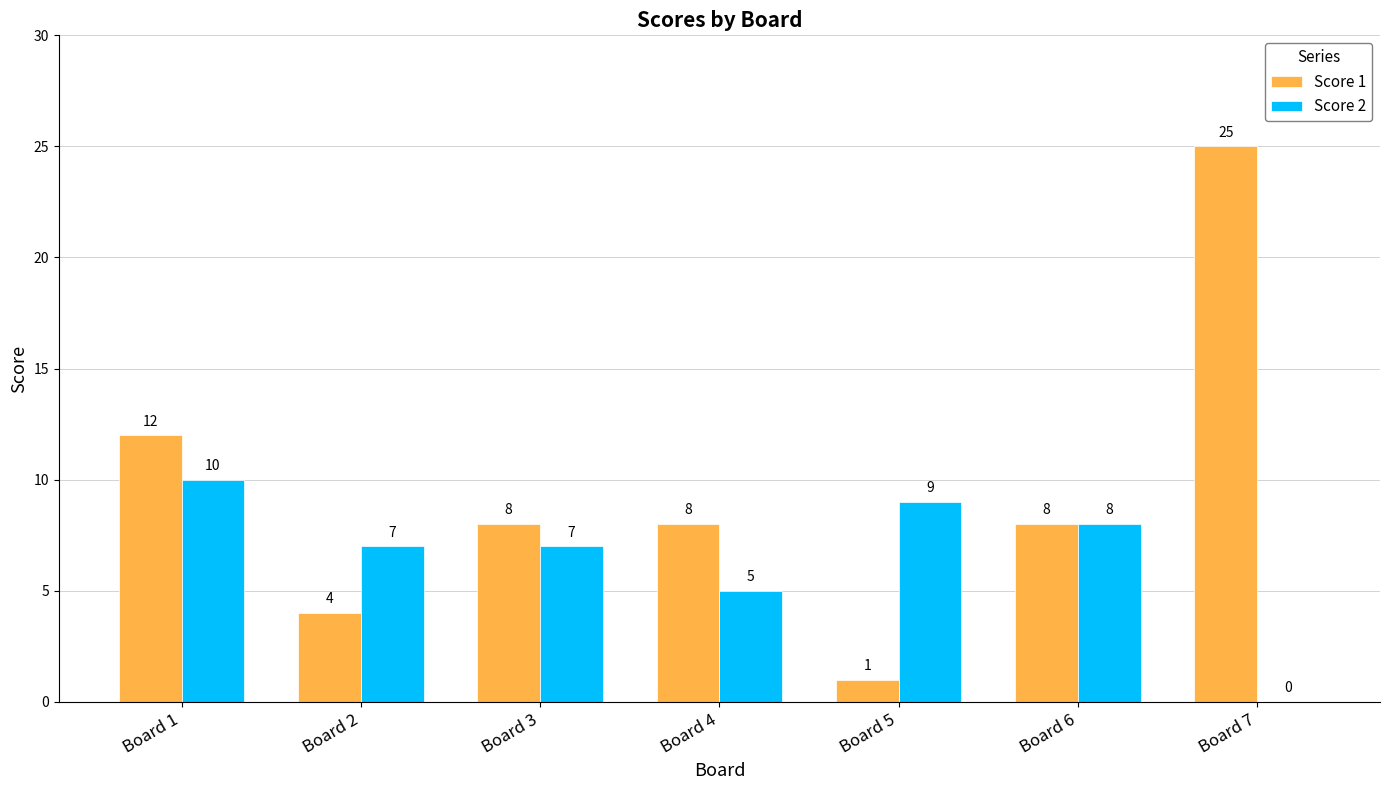

The Score 1 series shows 8 at Board 6. True or false?

True